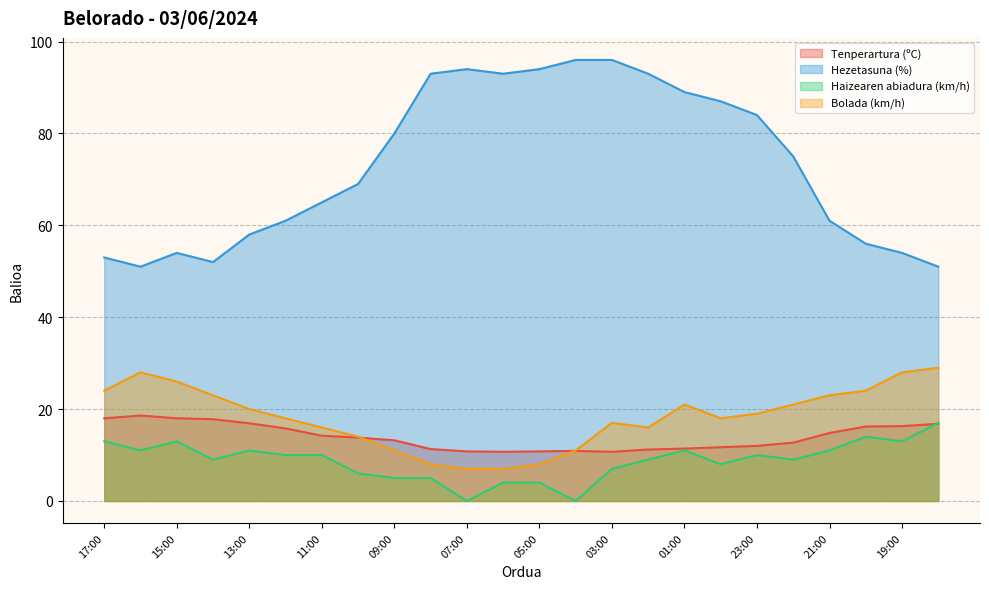

What is the sum of the Haizearen abiadura (km/h) values at 09:00 and 05:00?

9.0